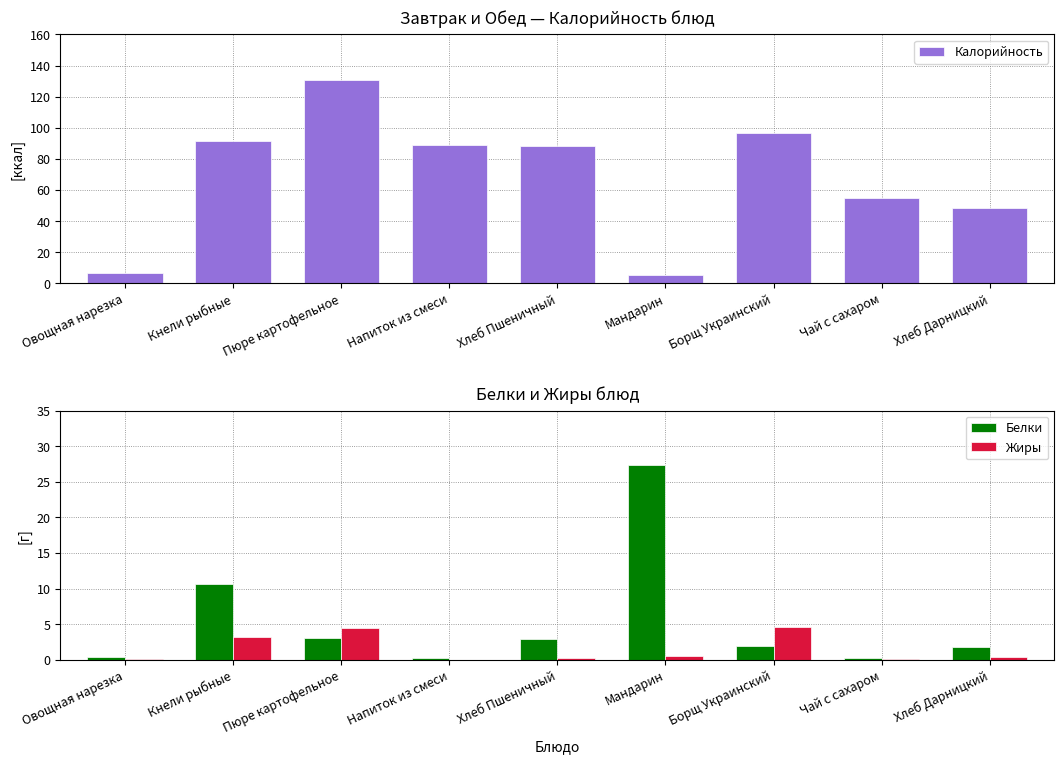

Reading right to left, list all the values displayed in this chart.

Калорийность: 48.7	54.5	96.4	5.4	88.1	88.8	130.9	91.4	6.6
Белки: 1.9	0.2	1.9	27.4	2.9	0.2	3.1	10.7	0.4
Жиры: 0.3	0.0	4.6	0.6	0.3	0.0	4.4	3.2	0.1